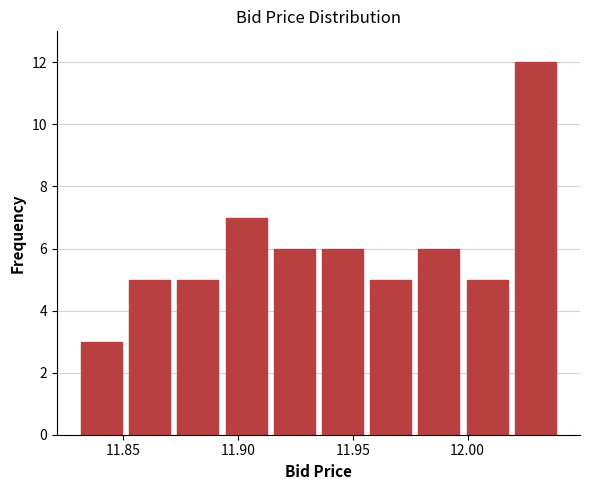

Reading left to right, list every bar in this chart as the range it spans on the x-axis followed by its height. Neither the bar edges nor the heights are printed on the chart, so give them approximately, as read against the axes.

11.830 to 11.851: 3
11.851 to 11.872: 5
11.872 to 11.893: 5
11.893 to 11.914: 7
11.914 to 11.935: 6
11.935 to 11.956: 6
11.956 to 11.977: 5
11.977 to 11.998: 6
11.998 to 12.019: 5
12.019 to 12.040: 12